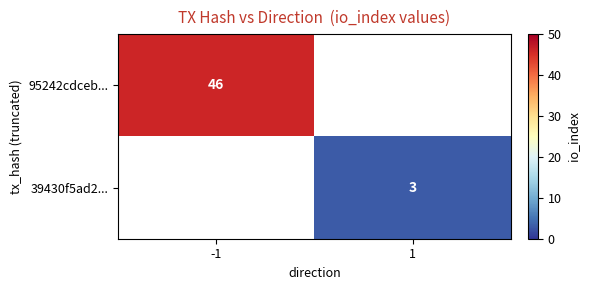

At how many categories does at least one series exceed 4?

1